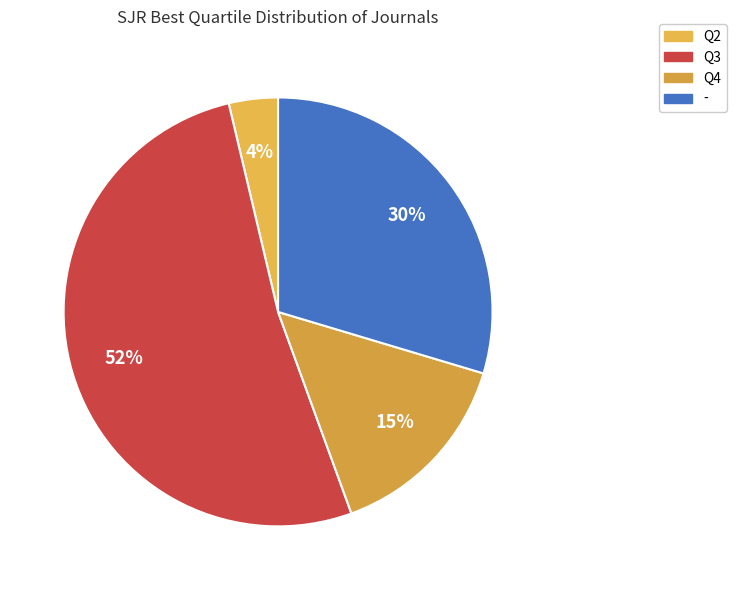

Is there a majority slice in this chart?

Yes